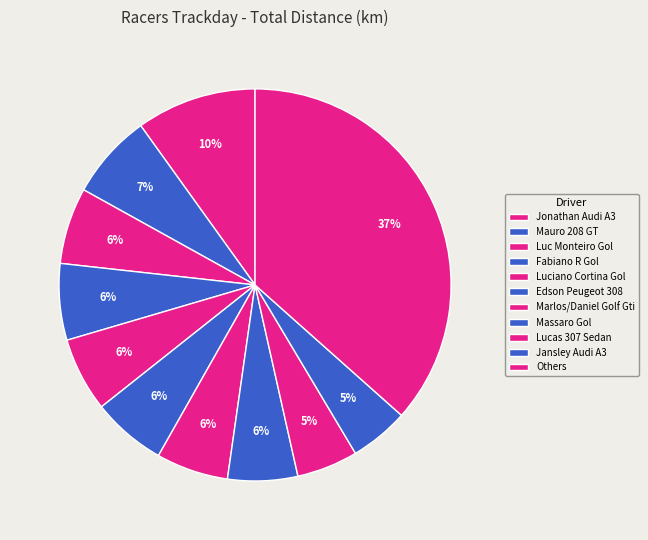

Count the number of slices in the pie.

11